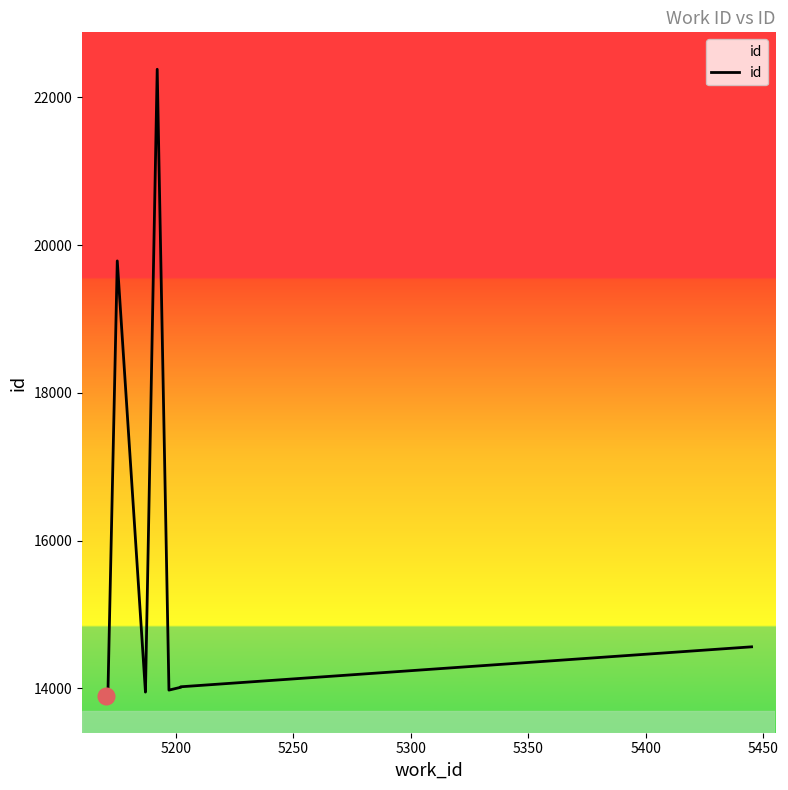

How many lines are shown in the chart?

1